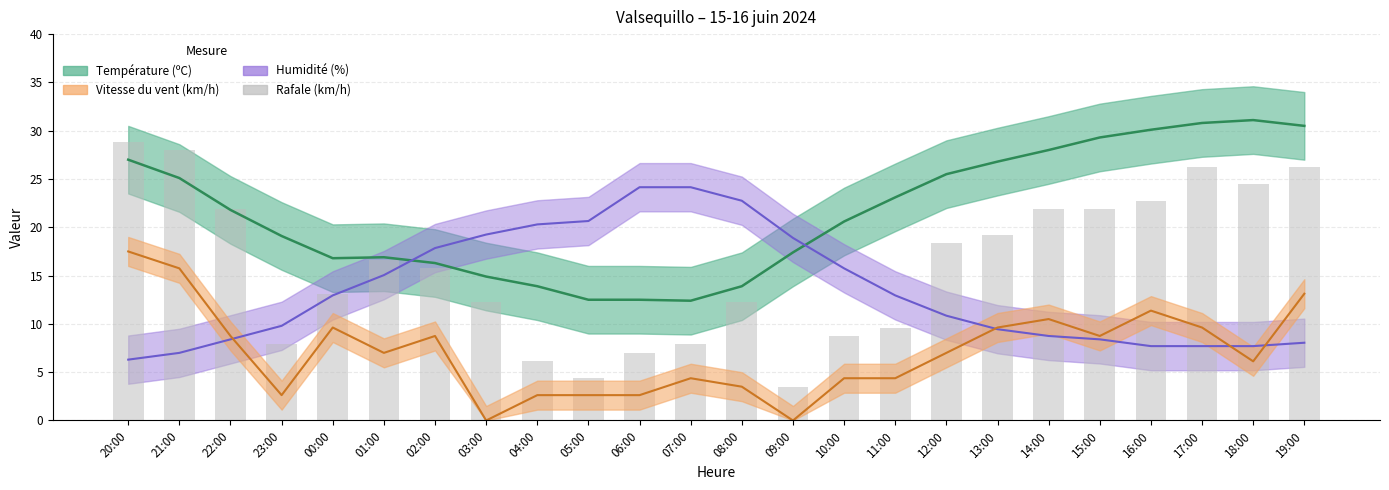

Rank the categories by value from highest to lowest.

20:00, 21:00, 17:00, 19:00, 18:00, 16:00, 22:00, 14:00, 15:00, 13:00, 12:00, 01:00, 02:00, 00:00, 03:00, 08:00, 11:00, 10:00, 23:00, 07:00, 06:00, 04:00, 05:00, 09:00